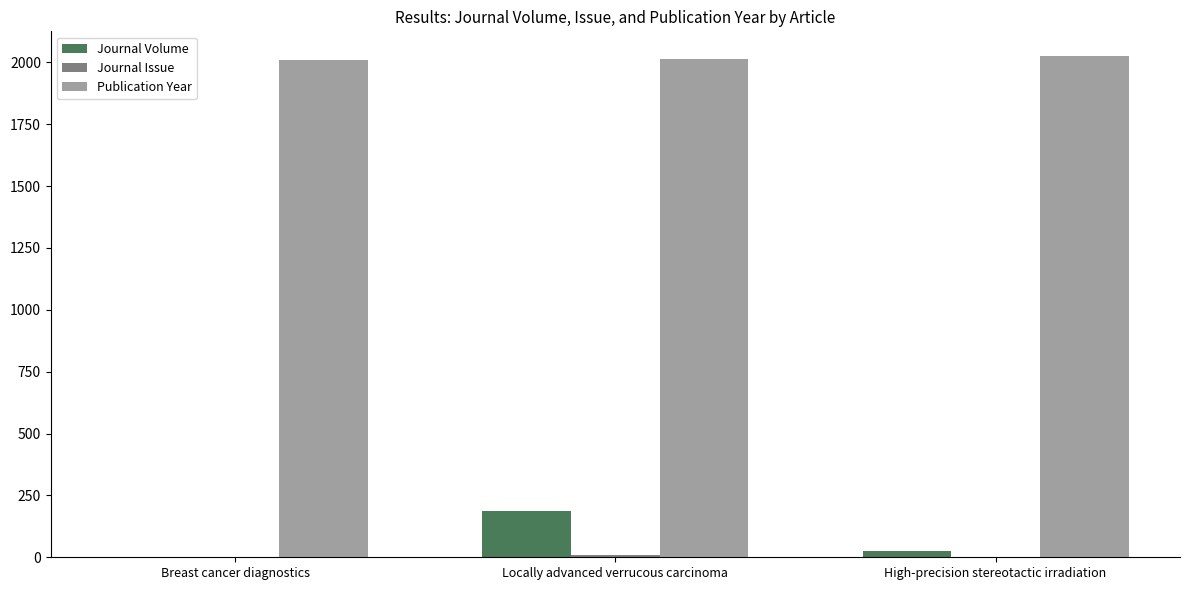

Where is Journal Volume nearest to the value 95?

High-precision stereotactic irradiation